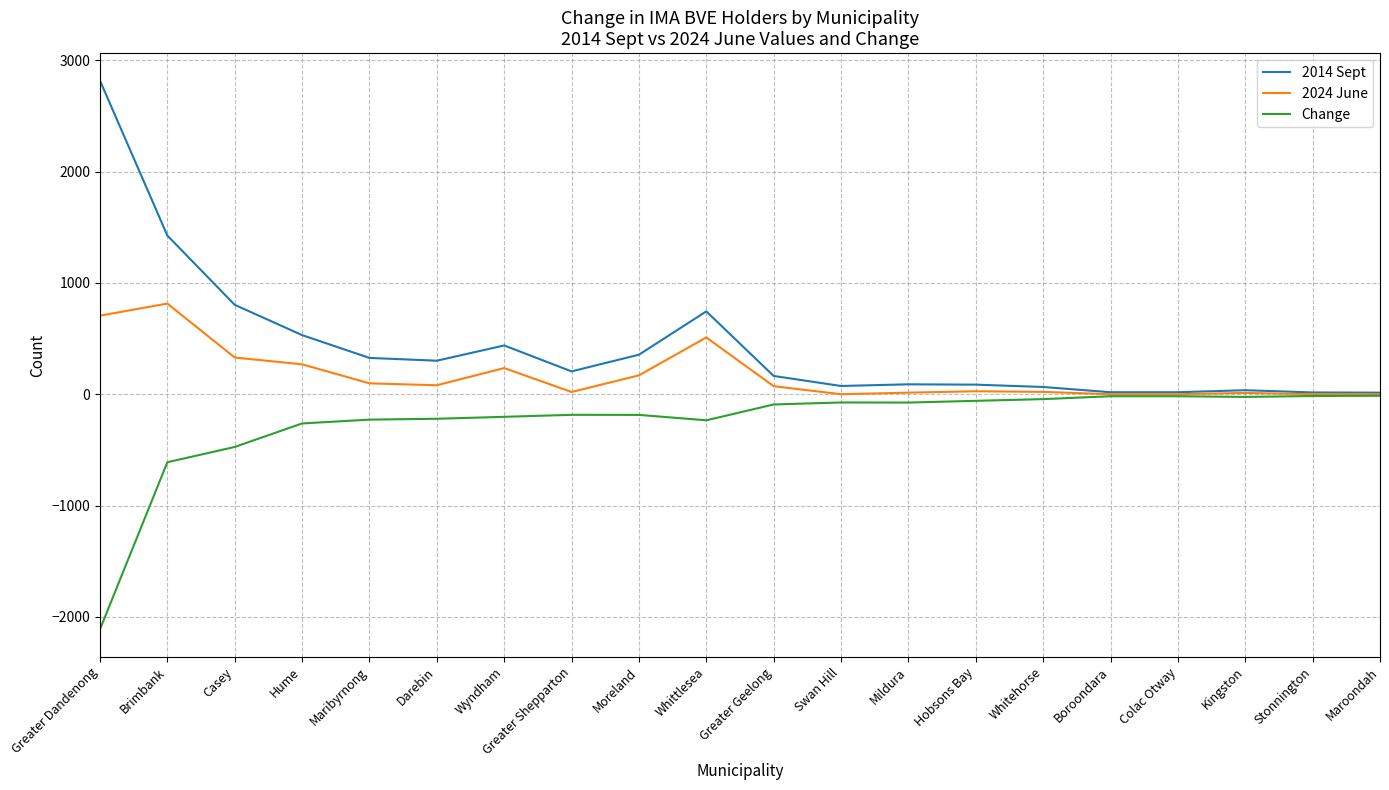

True or false: 2024 June has a value of 0.0 at Maroondah.

True